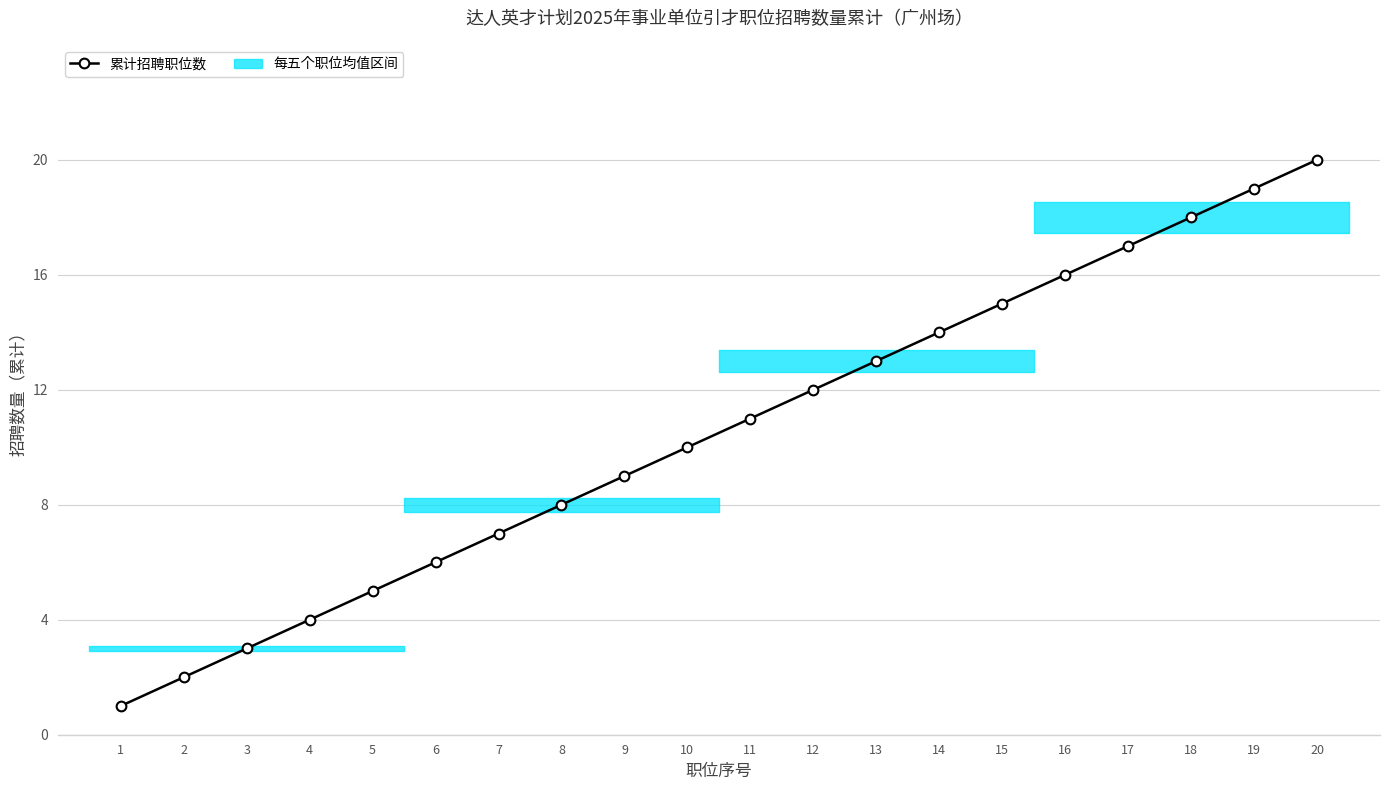

At how many categories does at least one series exceed 17?

3